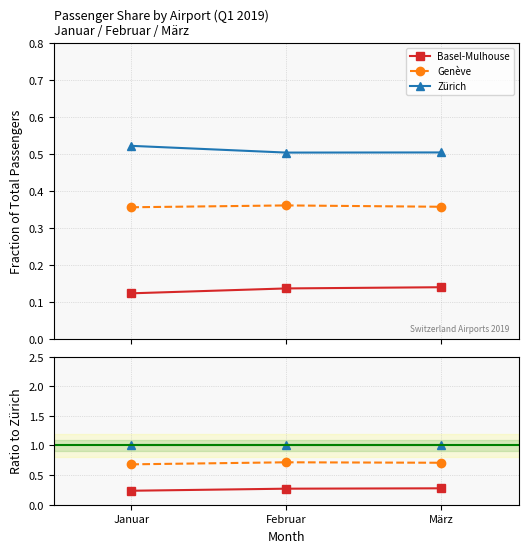

Does the chart have visible grid lines?

Yes